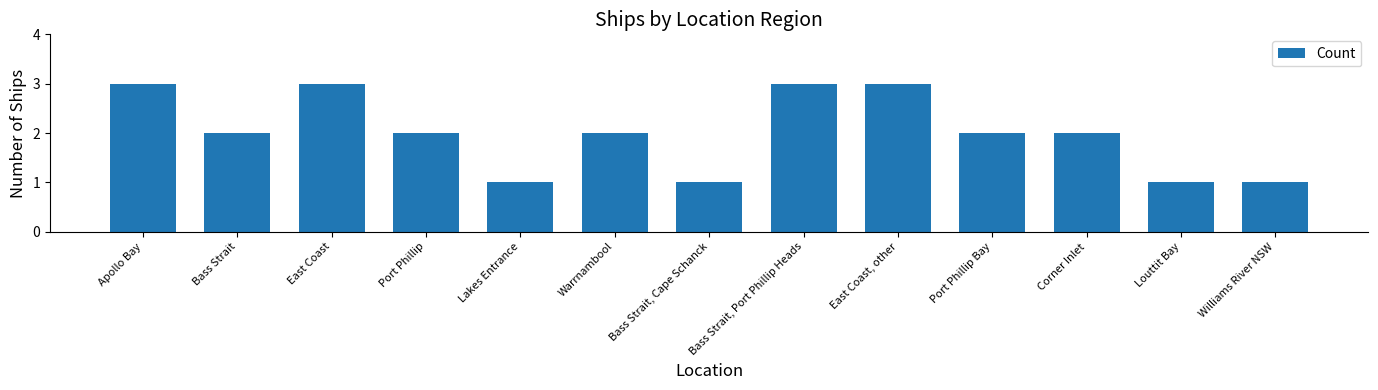

What is the average value?

2